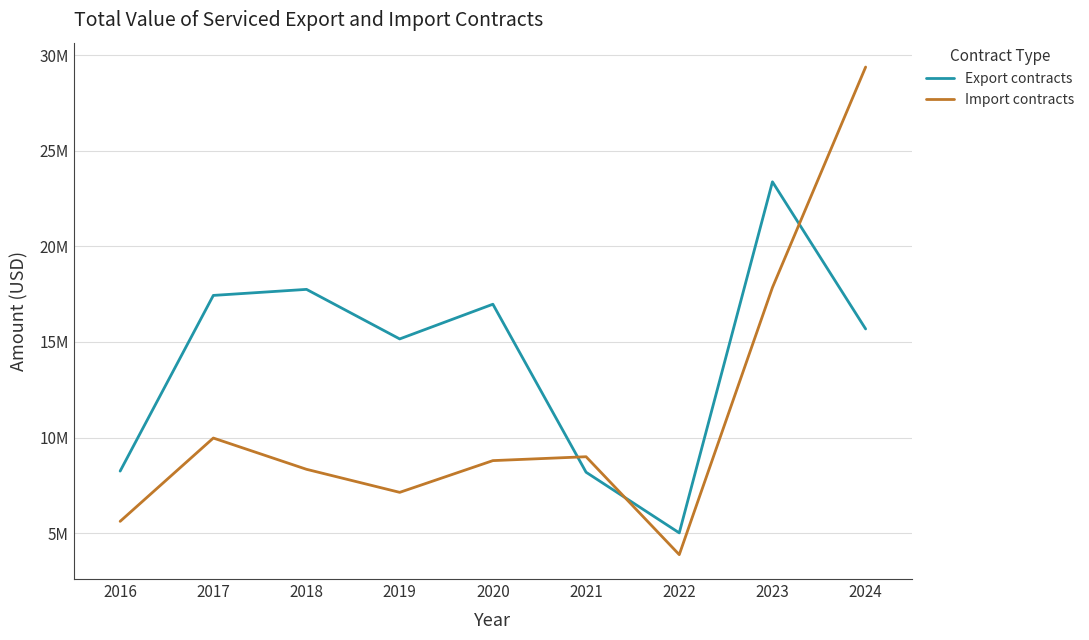

How many interior local valleys does the Import contracts series have?

2